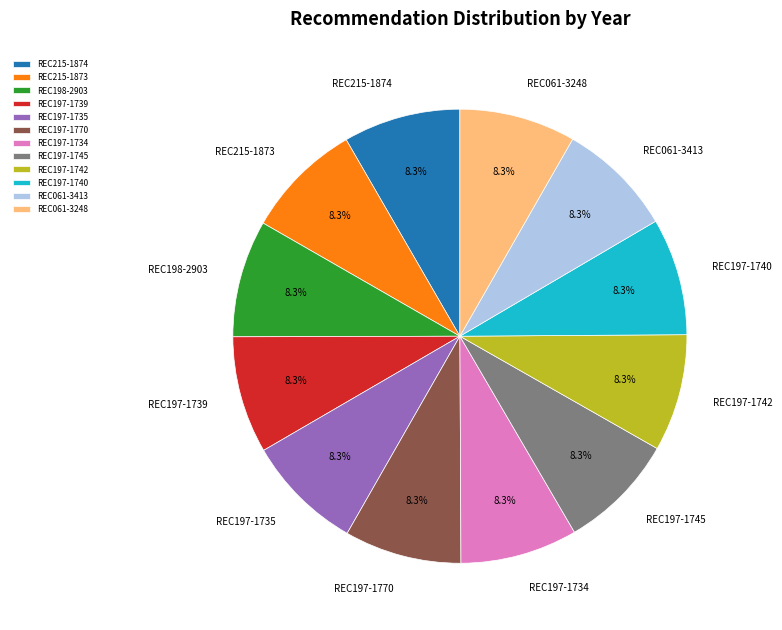

What is the ratio of the value at REC197-1740 to the value at REC197-1739?

1.0